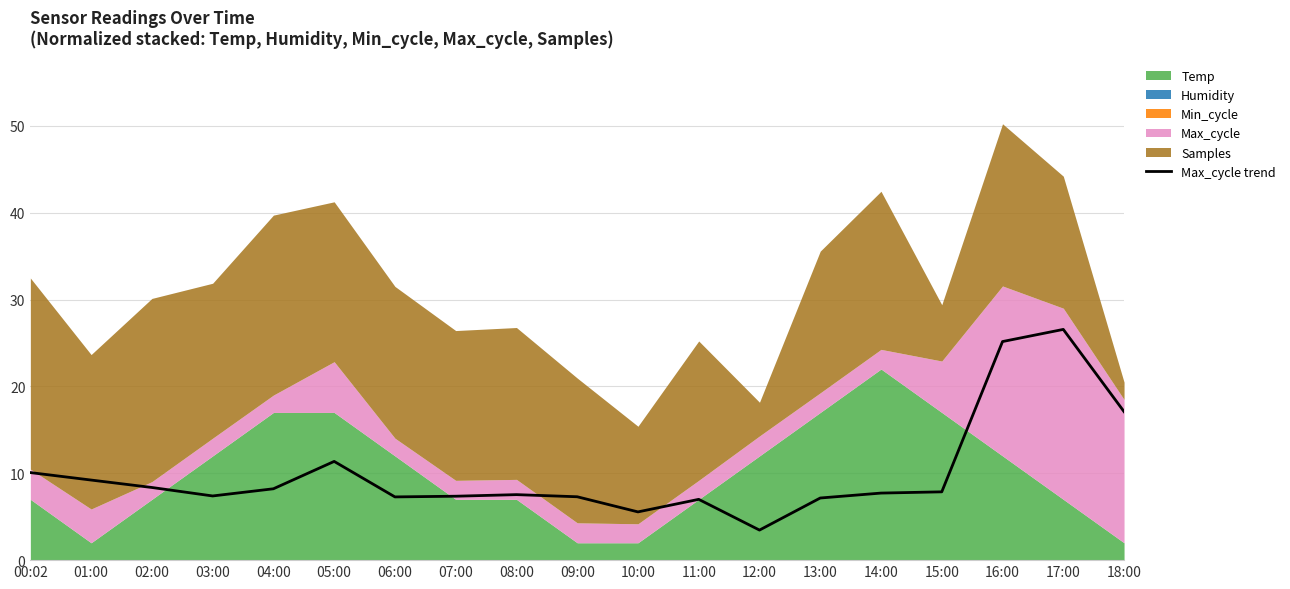

Rank the categories by value from highest to lowest.

17:00, 16:00, 18:00, 05:00, 00:02, 01:00, 02:00, 04:00, 15:00, 14:00, 08:00, 03:00, 07:00, 09:00, 06:00, 13:00, 11:00, 10:00, 12:00